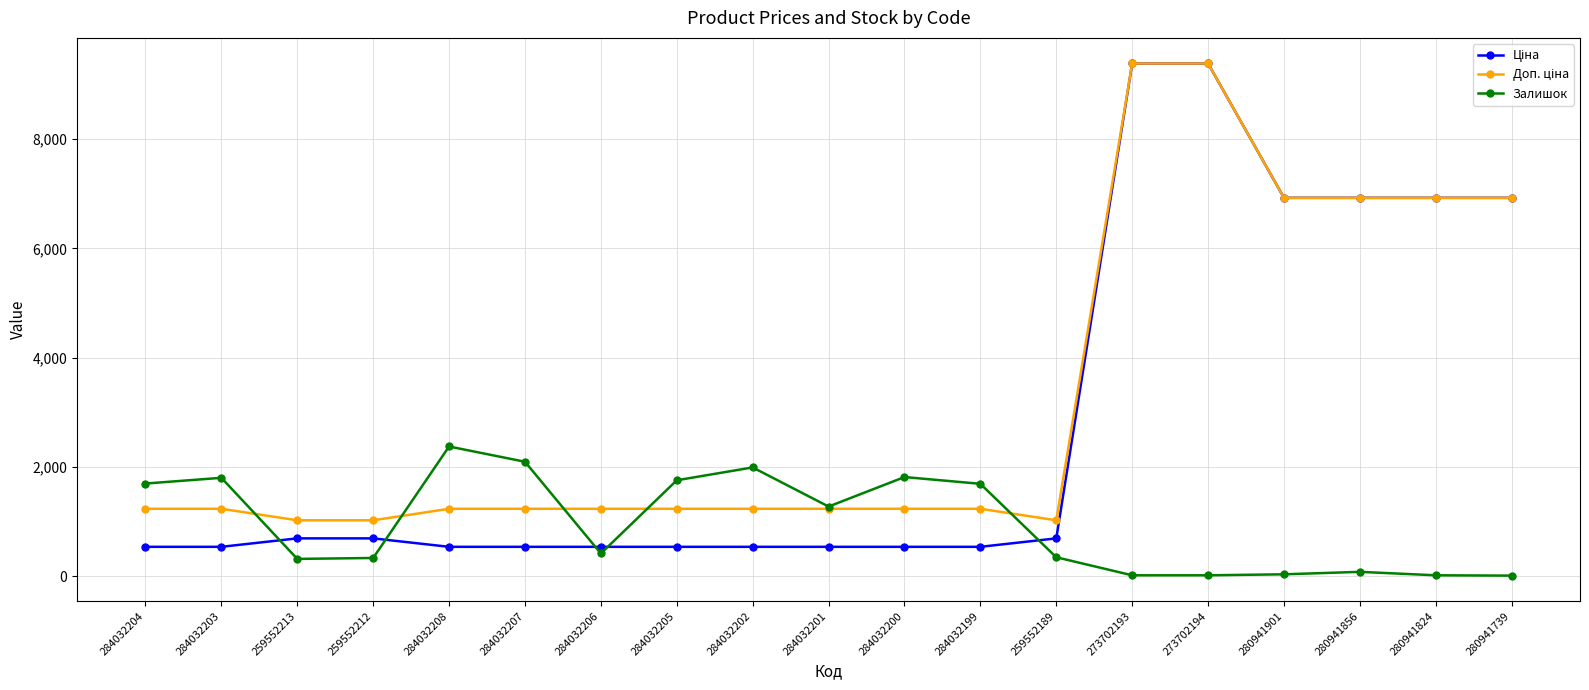

What is the label of the 11th point from the left?

284032200